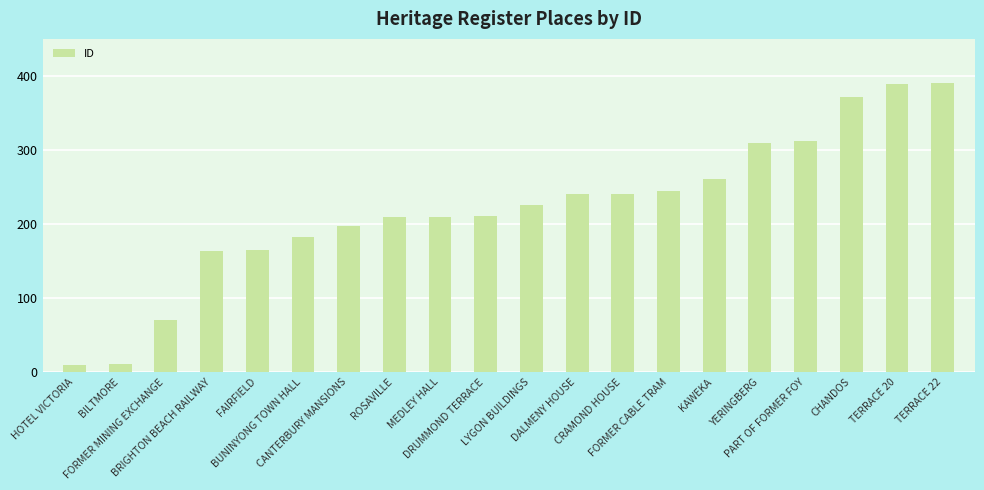

What is the greatest value displayed?

390